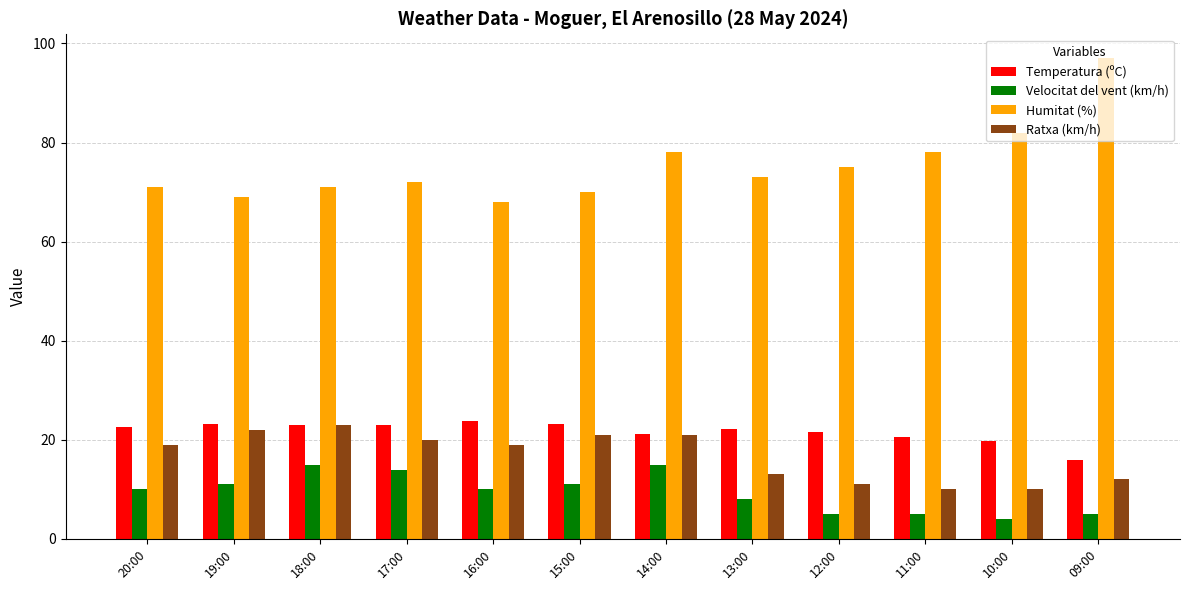

How many data points does each series have?

12